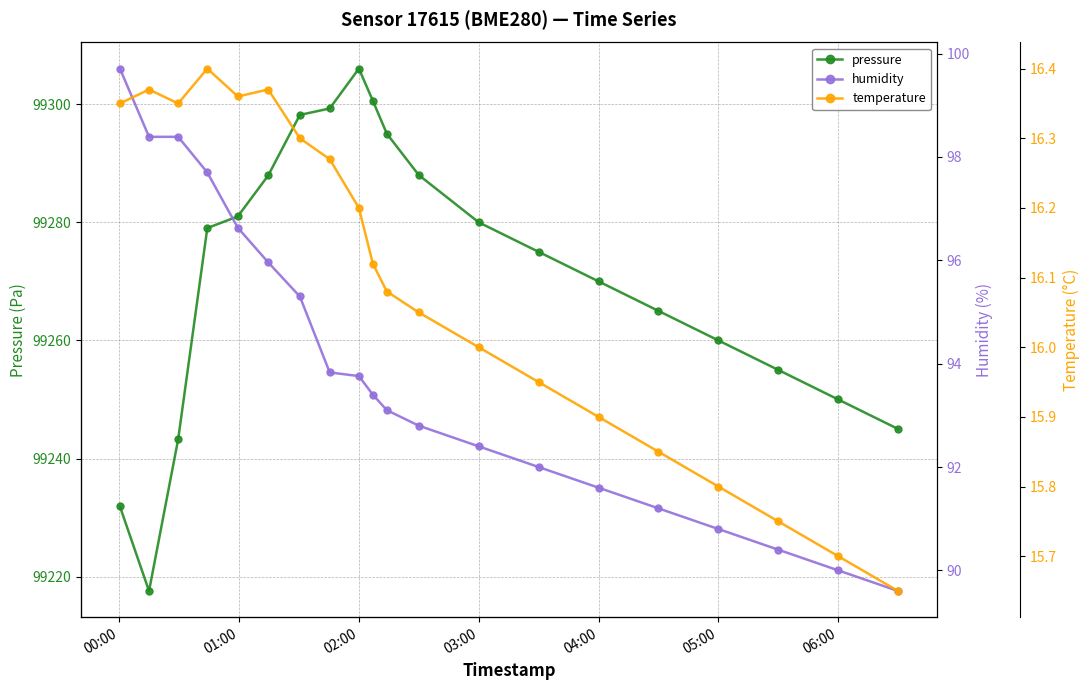

What is the sum of all humidity values?

1877.0